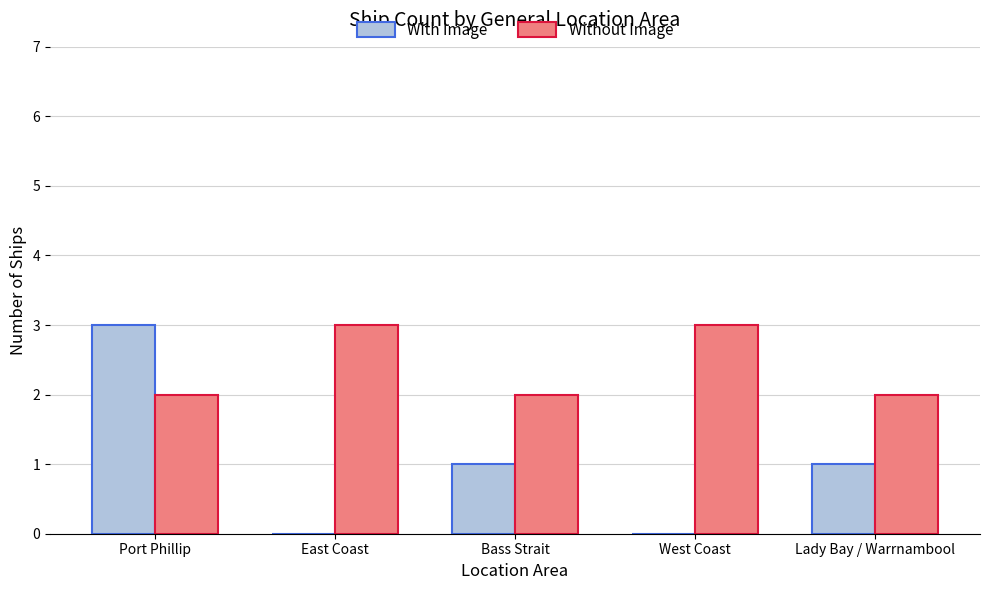

At which label does With Image first exceed 1?

Port Phillip